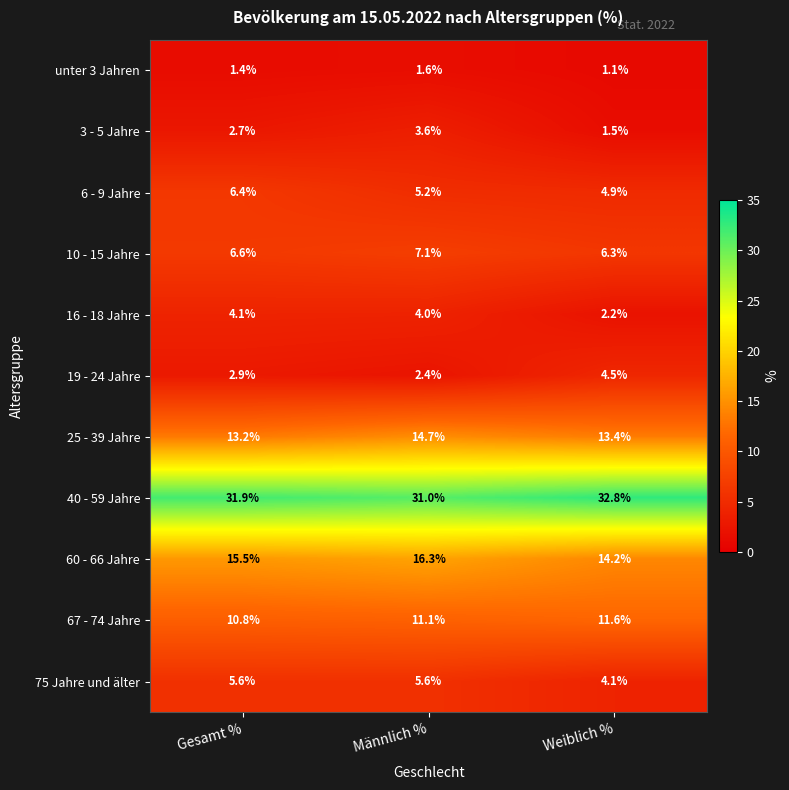

What value does the 67 - 74 Jahre series have at Weiblich %?

11.6